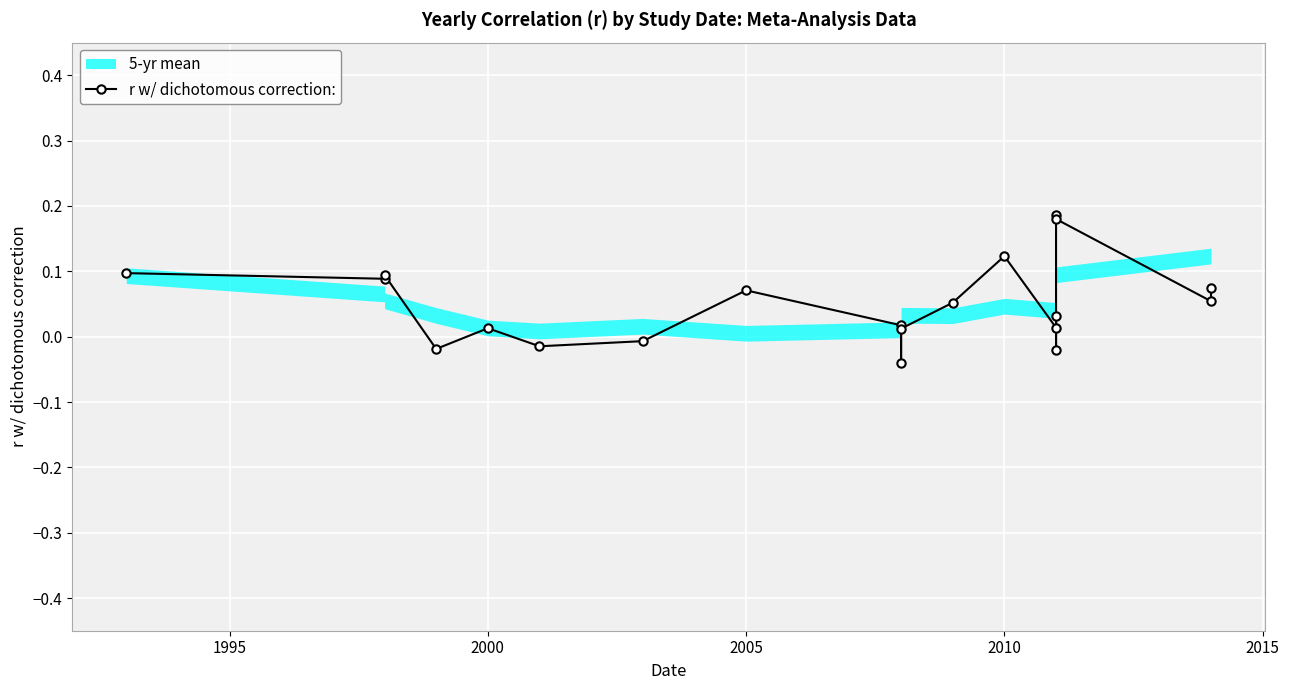

Is this an area chart (filled region under the line)?

No